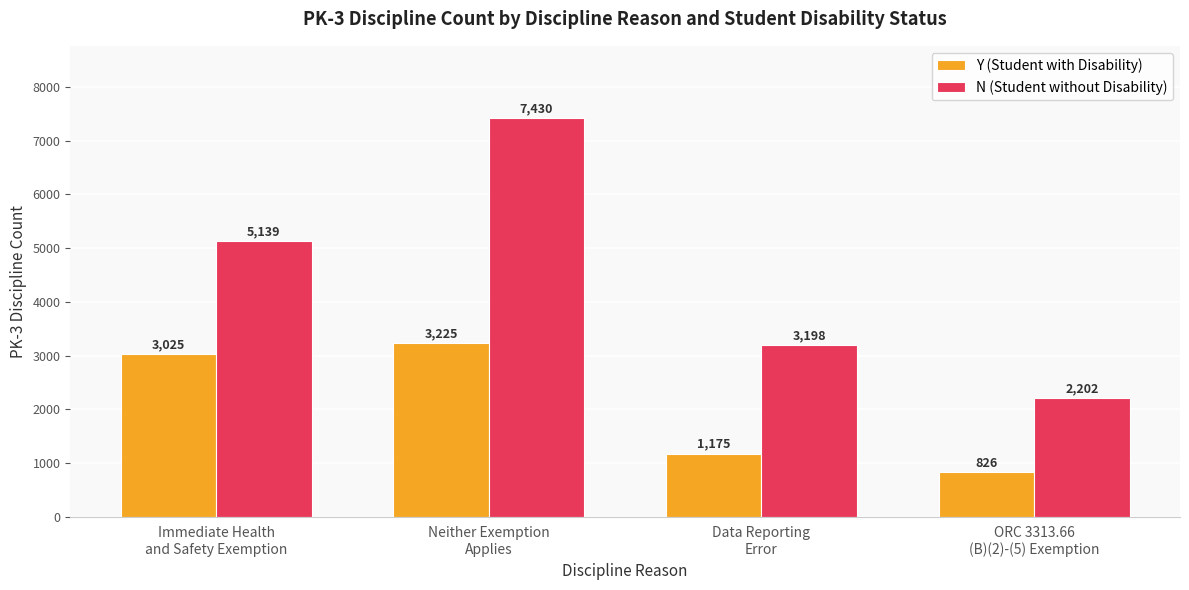

The Y (Student with Disability) series shows 808 at Data Reporting
Error. True or false?

False